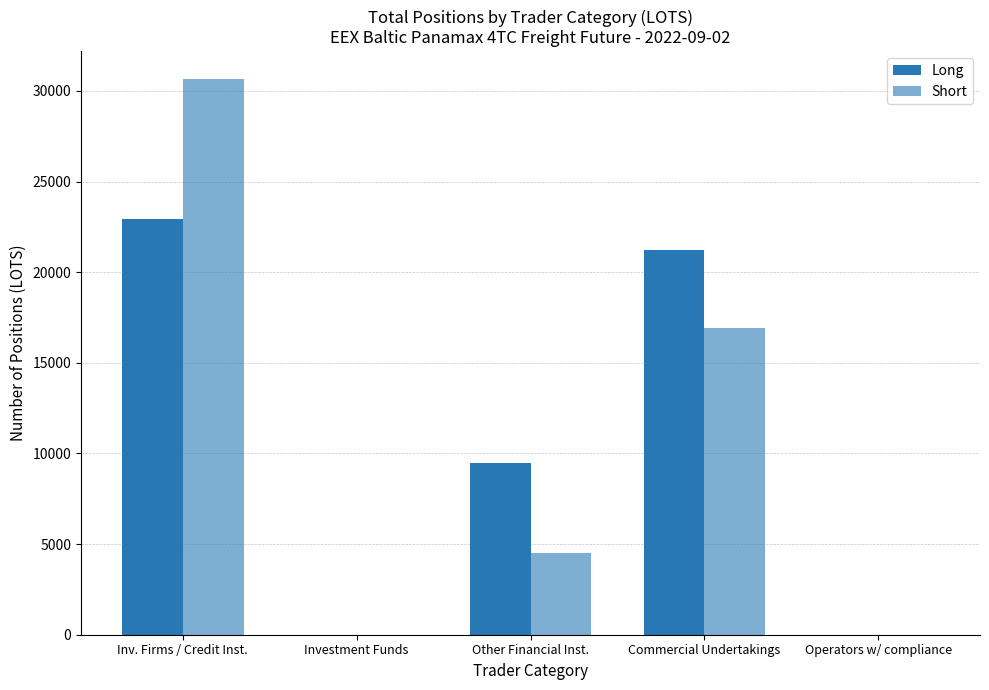

What is the label of the 4th bar from the left?

Commercial Undertakings